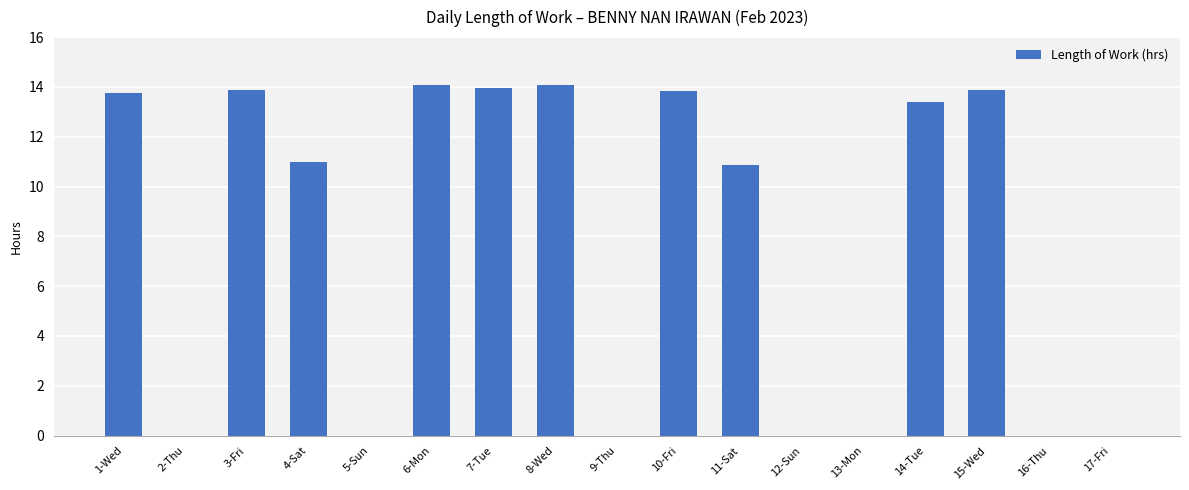

What is the greatest value displayed?

14.1